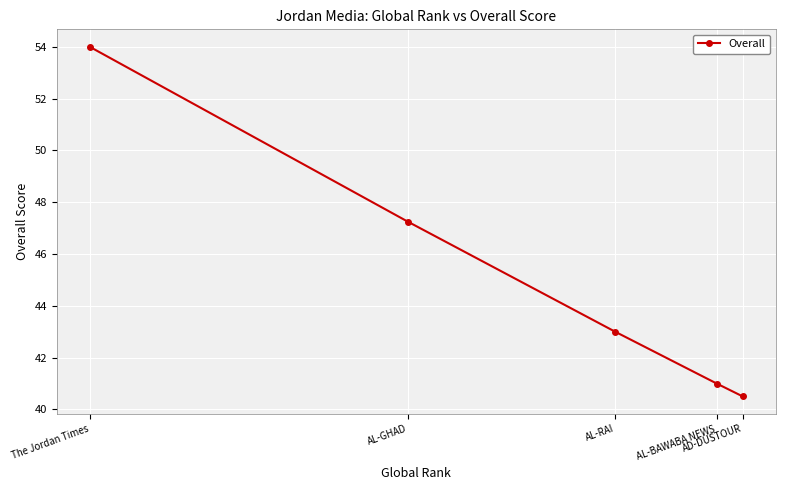

What is the value of the 3rd point from the left?

43.0